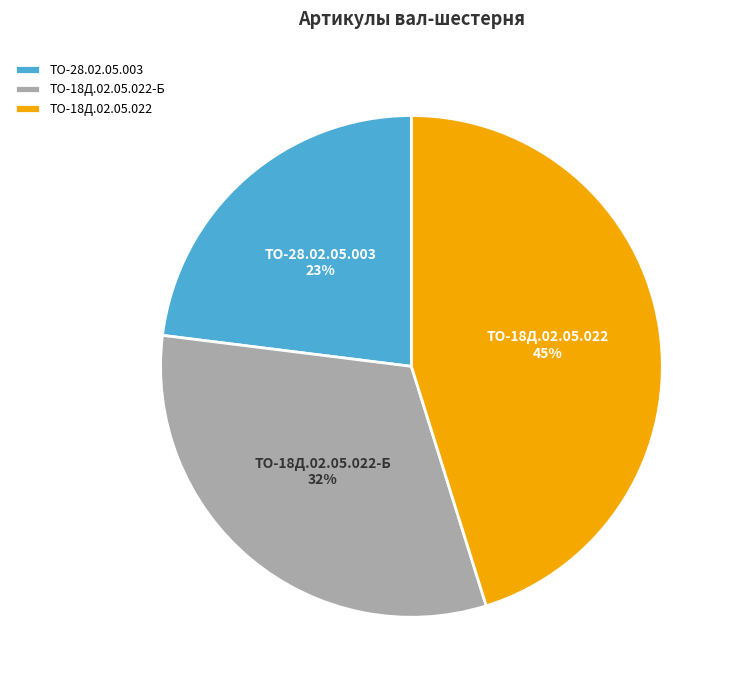

What is the smallest slice in the pie chart?

ТО-28.02.05.003